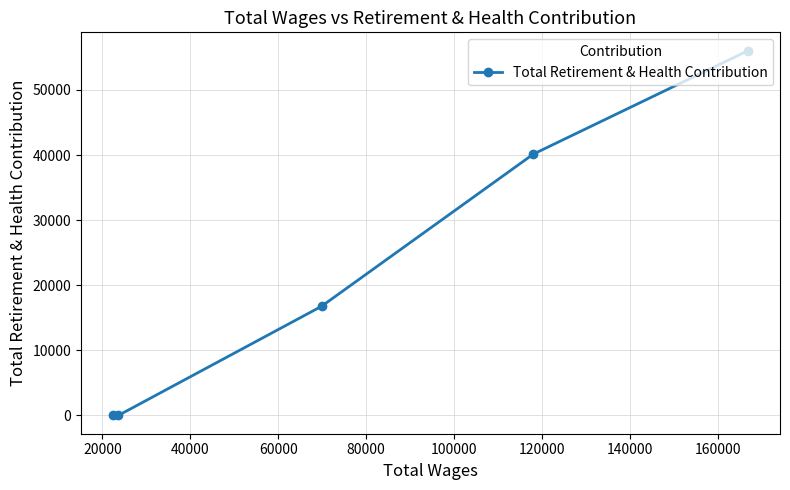

Reading left to right, what are all the values shown in this chart?

0	0	16767	40141	56036